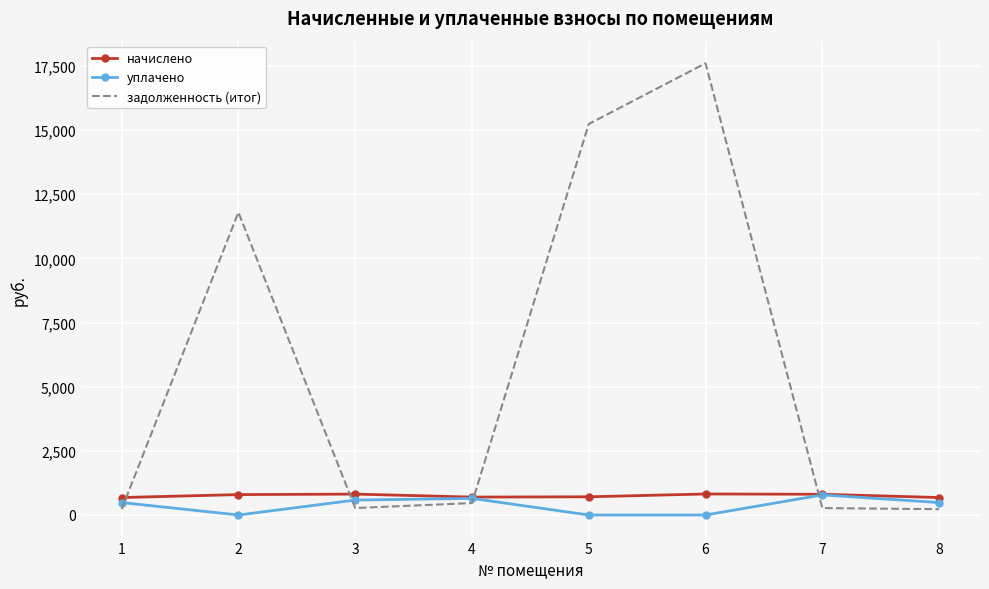

How many values in the начислено series exceed 794?

4